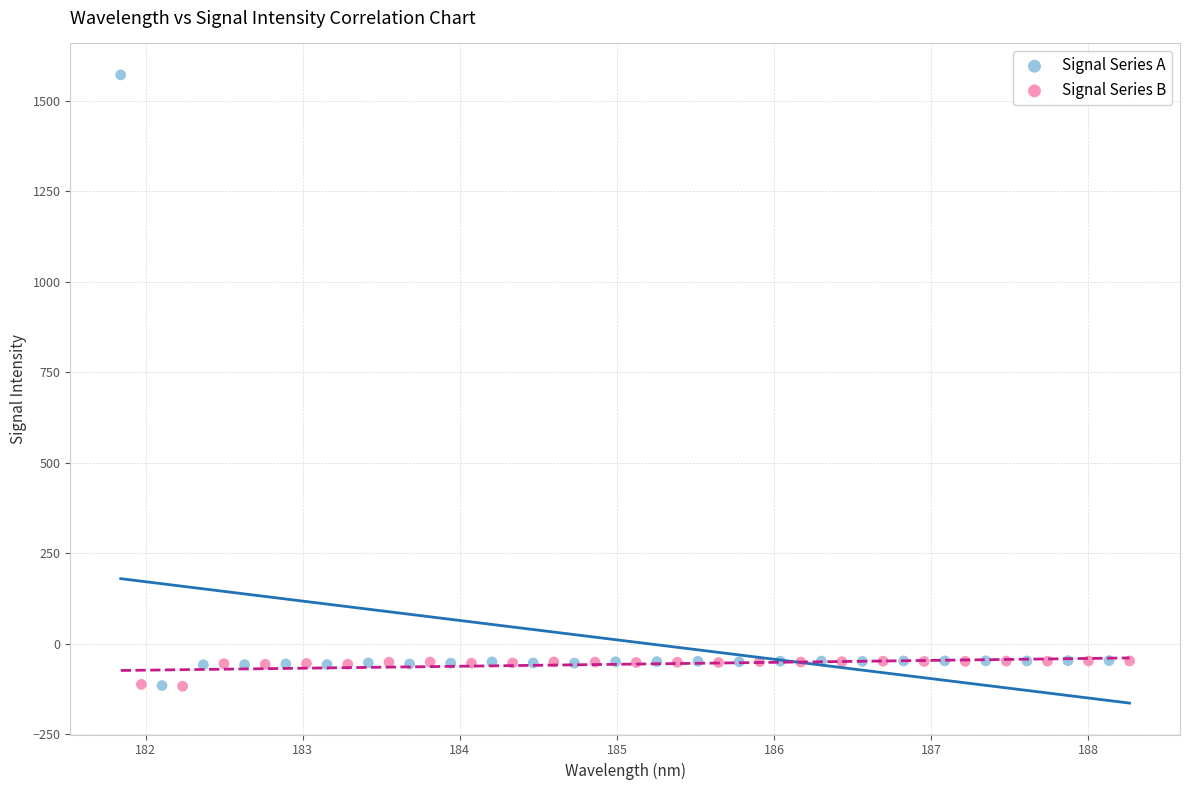

Which series reaches the maximum Y coordinate?

Signal Series A